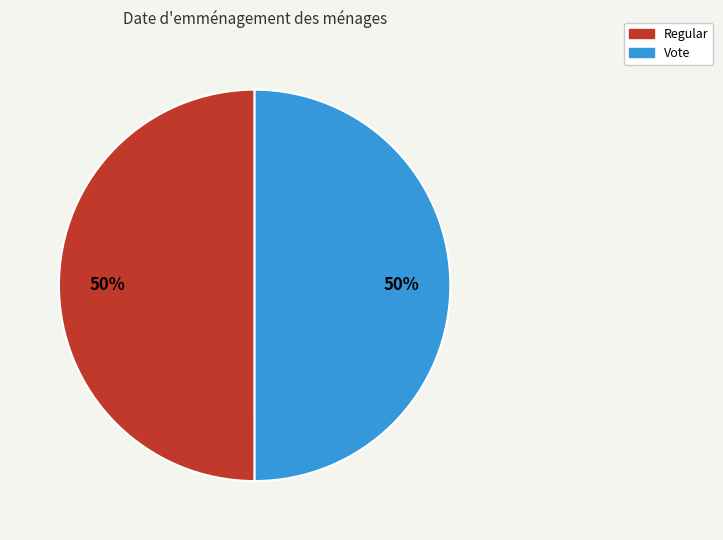

What is the ratio of the value at Vote to the value at Regular?

1.0